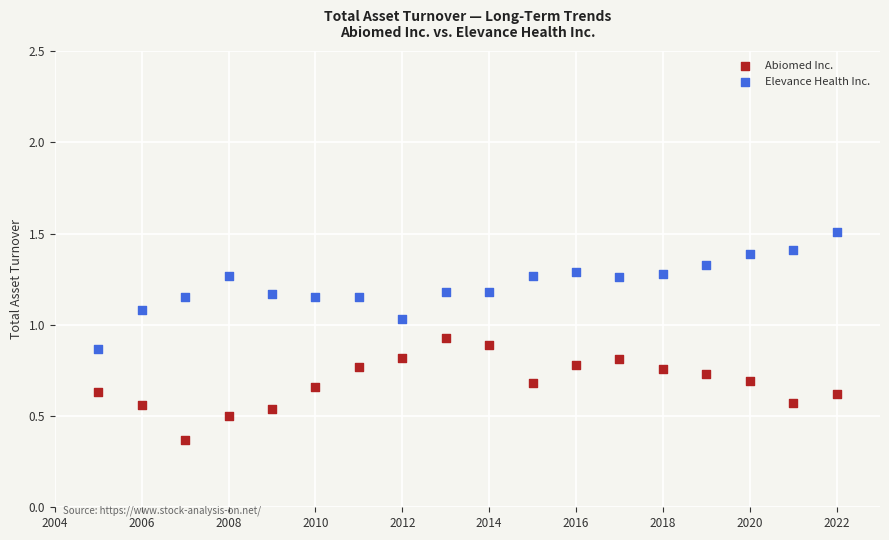

What is the X range (max minus min) for the scatter plot?

17.0